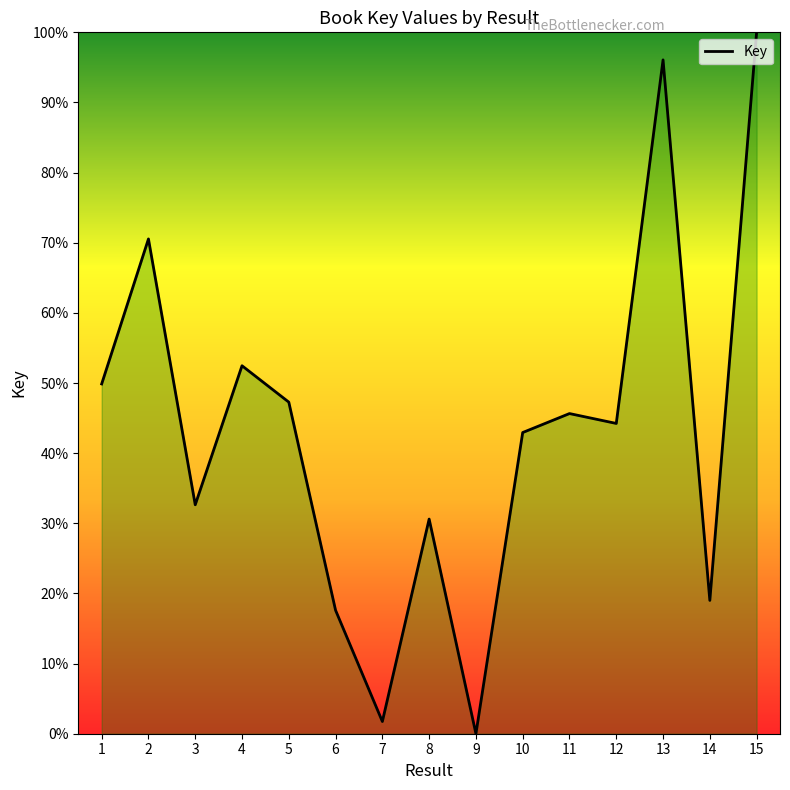

The chart shows a value of 30.6 at 8. True or false?

True